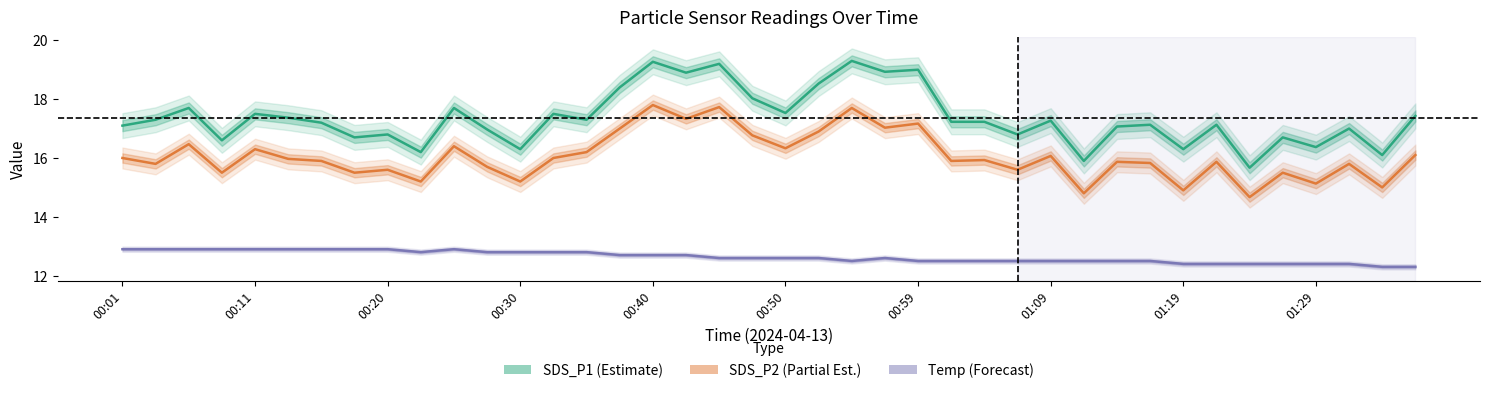

How many lines are shown in the chart?

3